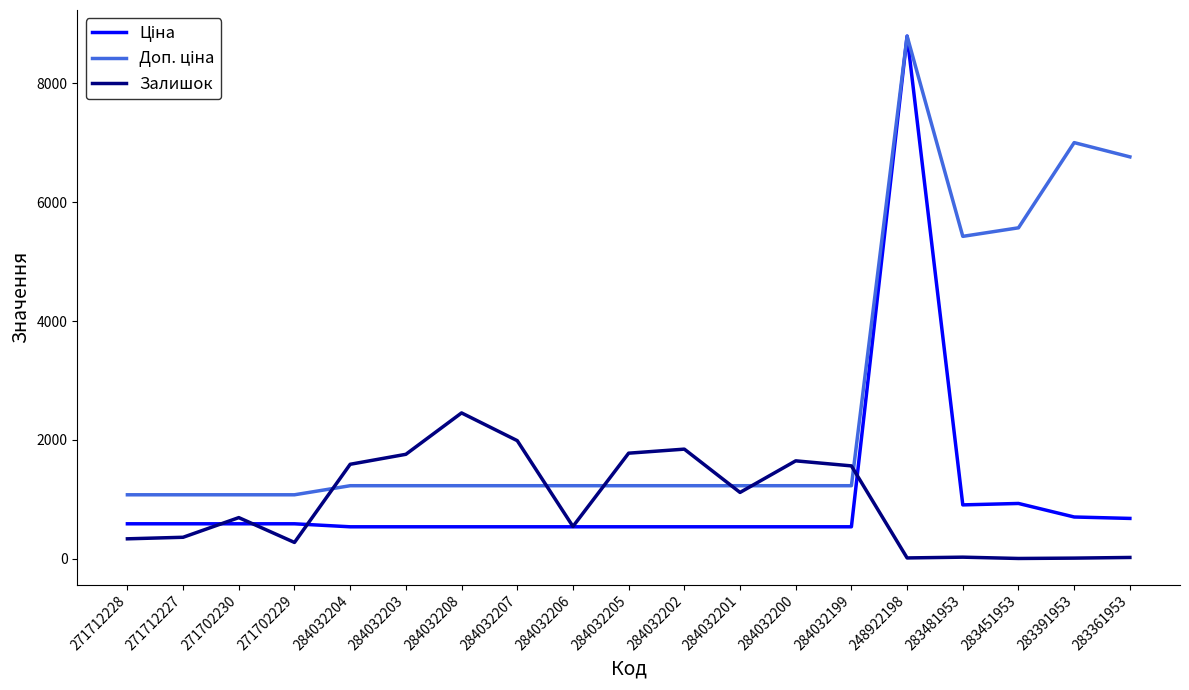

The Залишок series shows 725.5 at 284032201. True or false?

False